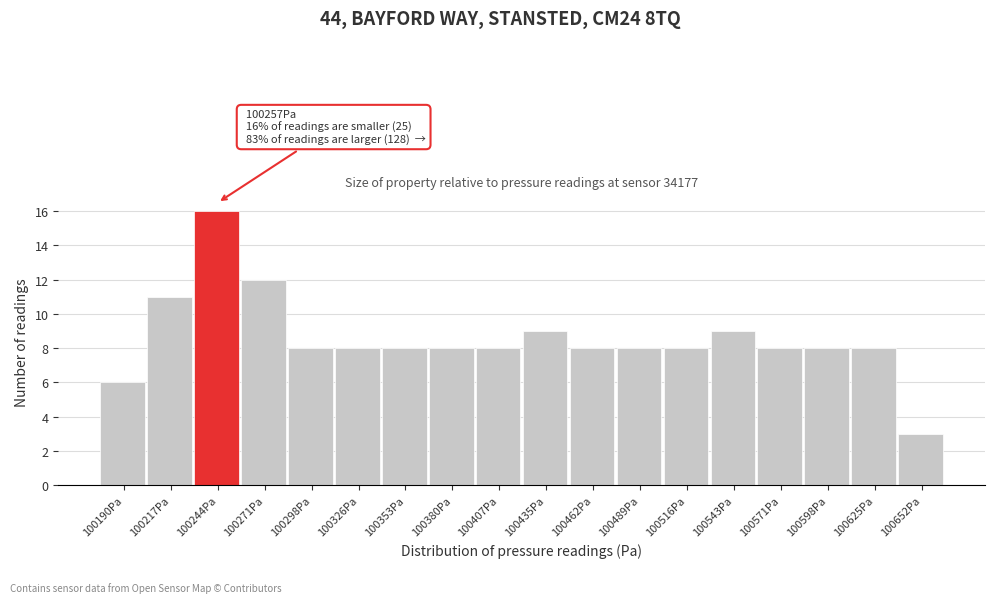

Reading left to right, extract all data points from this chart.

100190Pa=6	100217Pa=11	100244Pa=16	100271Pa=12	100298Pa=8	100326Pa=8	100353Pa=8	100380Pa=8	100407Pa=8	100435Pa=9	100462Pa=8	100489Pa=8	100516Pa=8	100543Pa=9	100571Pa=8	100598Pa=8	100625Pa=8	100652Pa=3